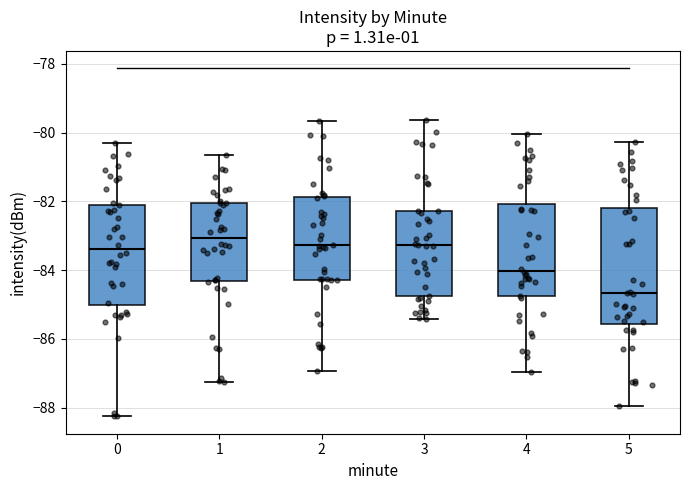

Comparing the boxes themselves (not the whiskers), which one is the tallest?

5